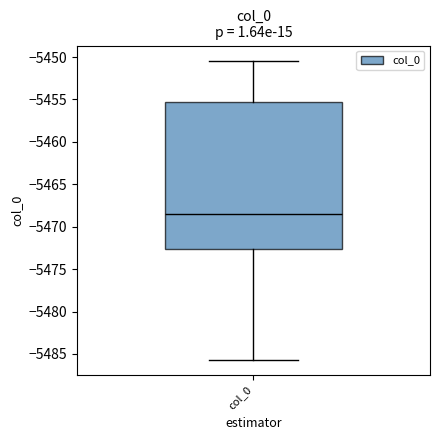

Transcribe this box plot: give where the median line is, the range the box spans, and where the two whiskers end, as read against the y-axis. The values are not printed on the chart, so give them approximately, as read against the axis.

median -5468.5, box -5472.5 to -5455.0, whiskers -5485.5 to -5450.5